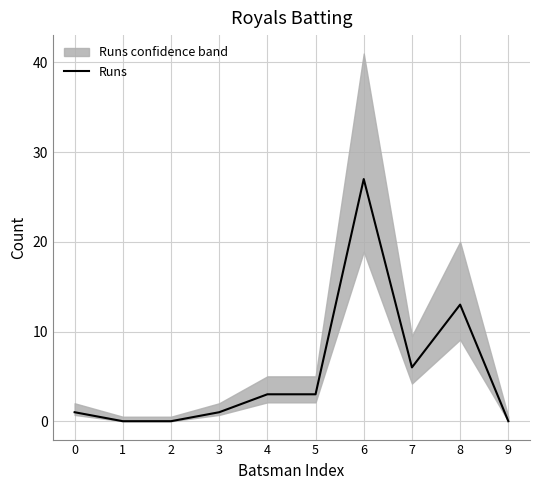

Which has a higher value, 6 or 5?

6